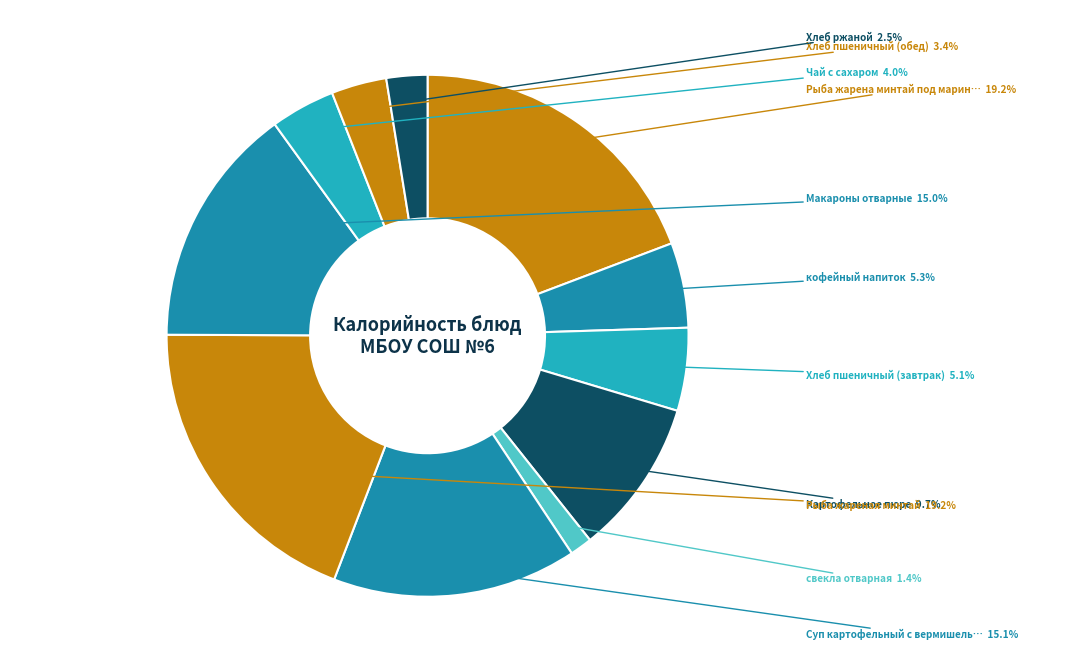

How many slices are in this pie chart?

11